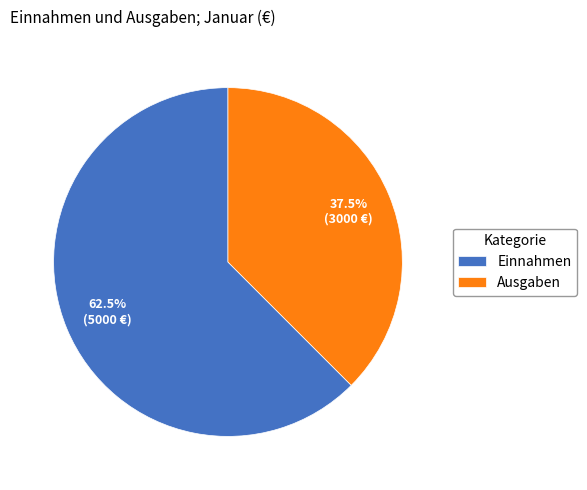

Rank the categories by value from highest to lowest.

Einnahmen, Ausgaben